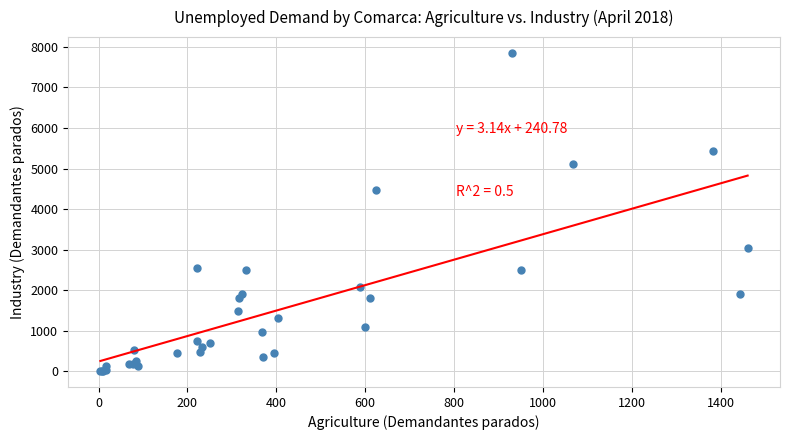

What Y value in the scatter plot is closest to 3927?

4467